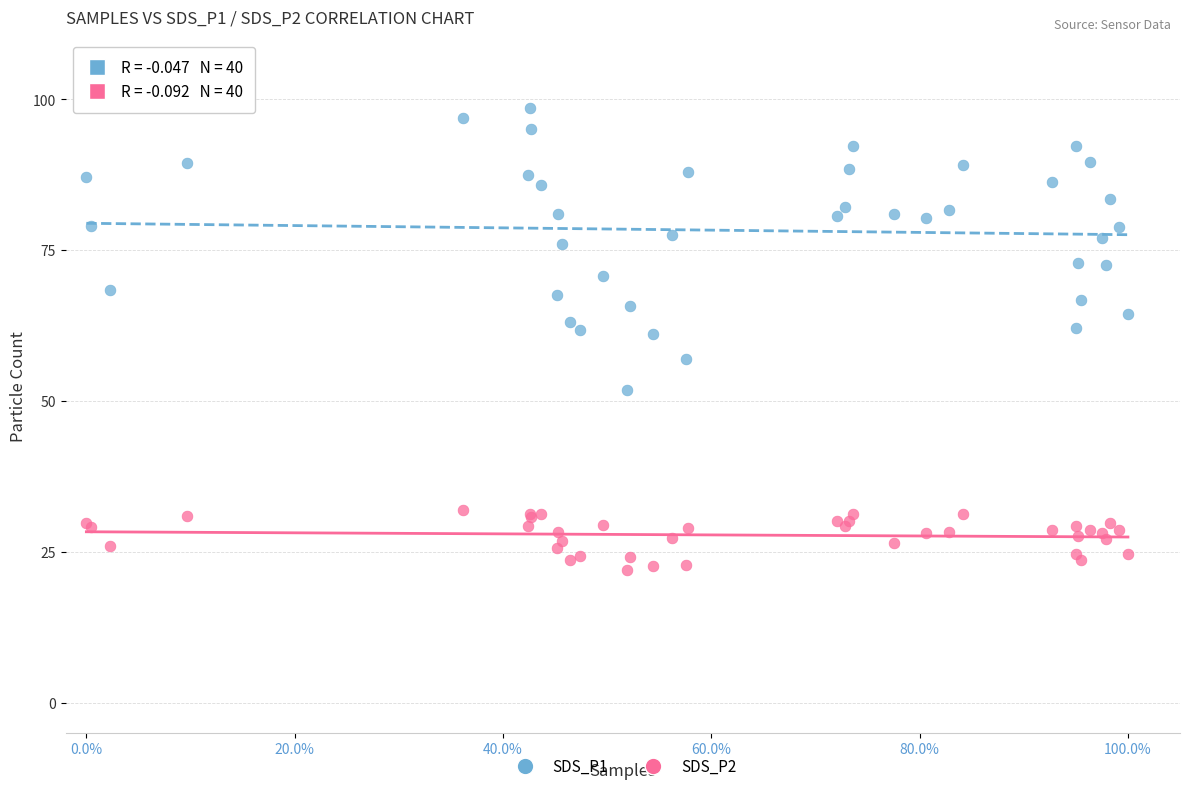

Which series reaches the minimum Y coordinate?

SDS_P2